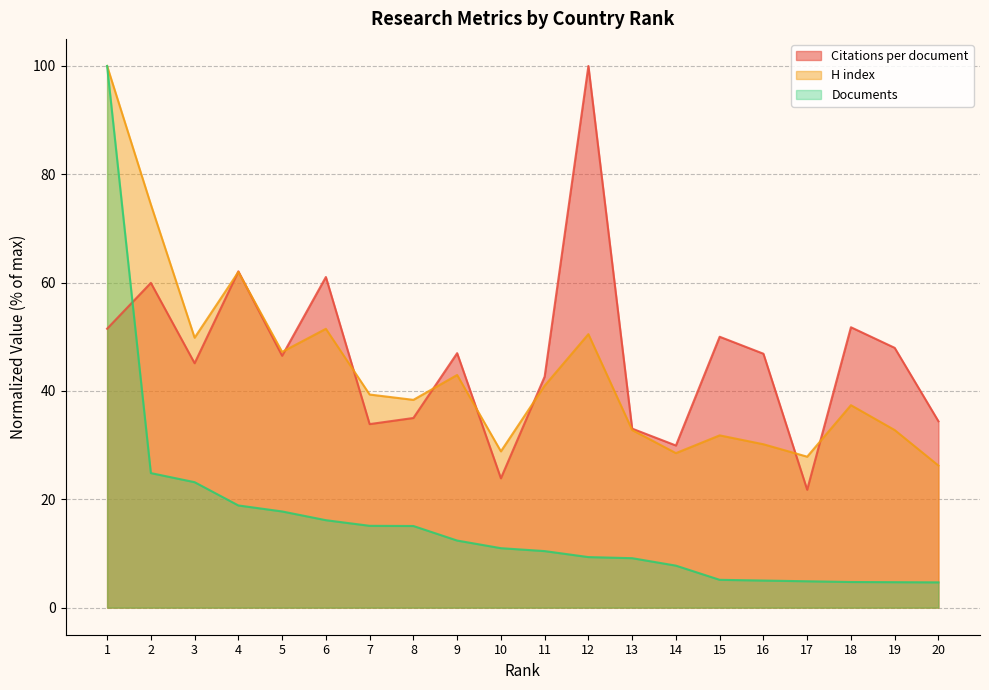

At which category is the sum across all series the highest?

1